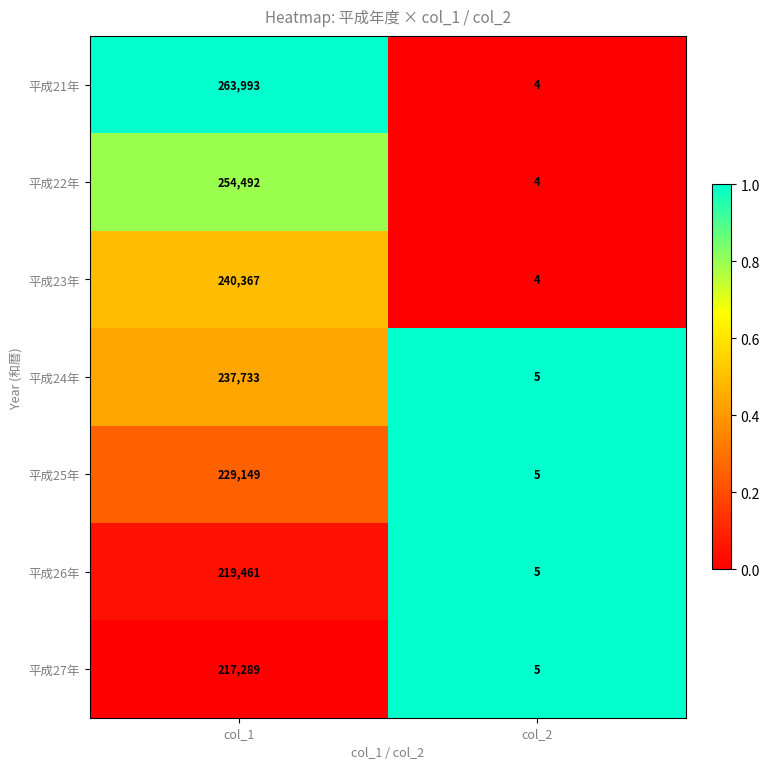

What is the highest value of the 平成24年 series?

237733